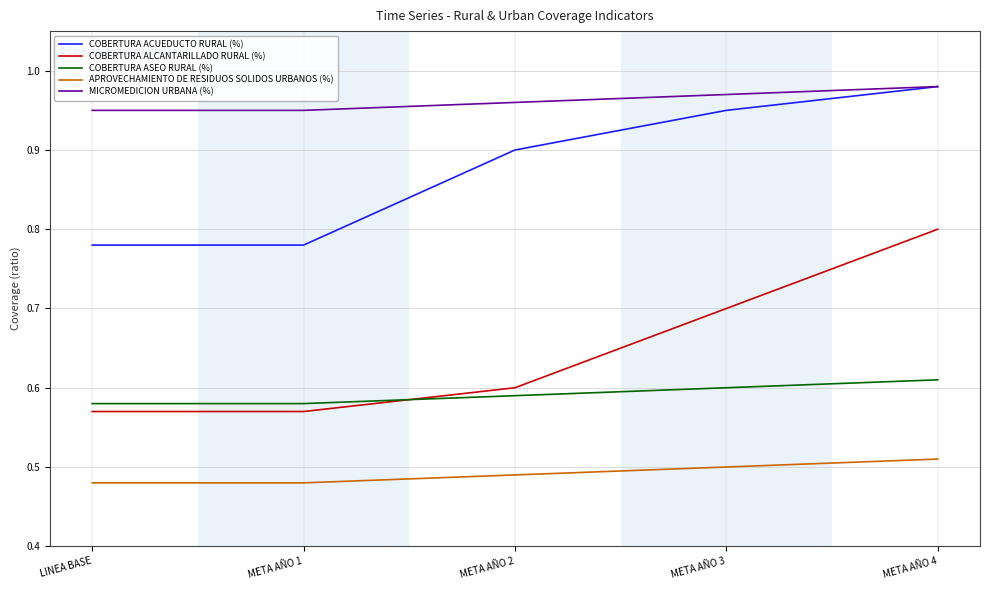

How many categories are shown in the chart?

5